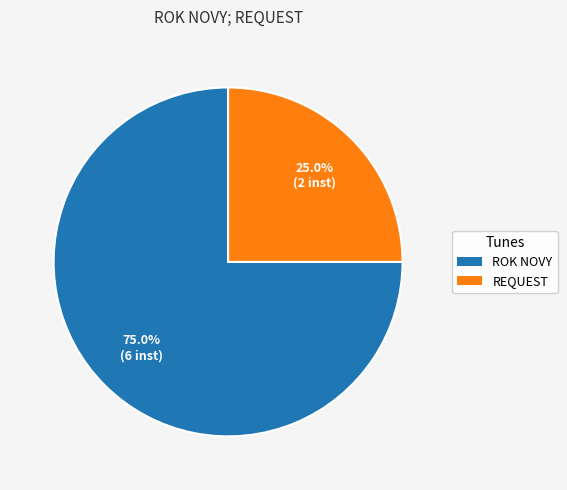

What is the ratio of the value at ROK NOVY to the value at REQUEST?

3.0